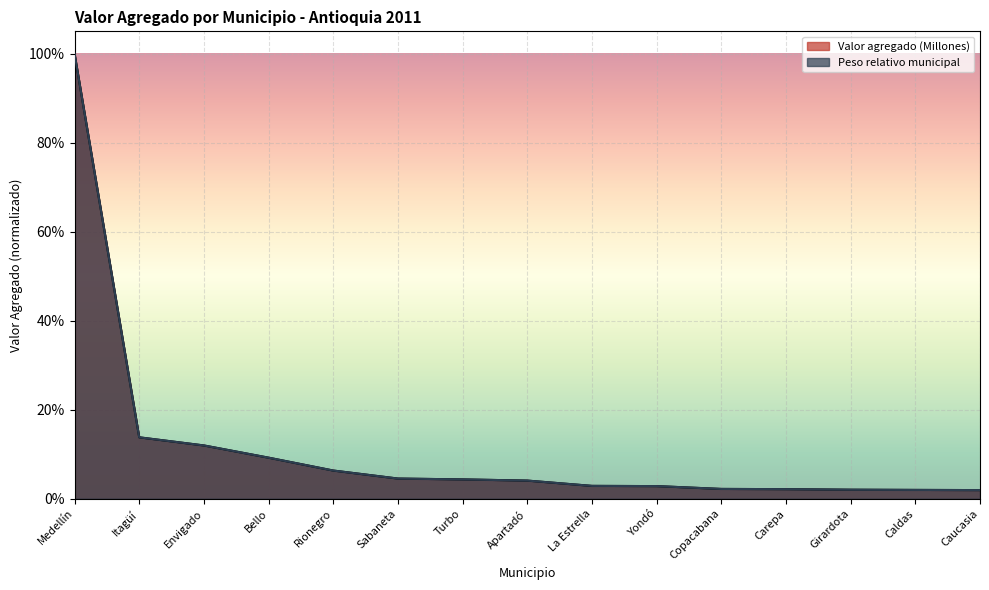

Reading right to left, list all the values displayed in this chart.

Valor agregado (Millones): Caucasia=0.0	Caldas=0.0	Girardota=0.0	Carepa=0.0	Copacabana=0.0	Yondó=0.0	La Estrella=0.0	Apartadó=0.0	Turbo=0.0	Sabaneta=0.0	Rionegro=0.1	Bello=0.1	Envigado=0.1	Itagüí=0.1	Medellín=1.0
Peso relativo municipal: Caucasia=0.0	Caldas=0.0	Girardota=0.0	Carepa=0.0	Copacabana=0.0	Yondó=0.0	La Estrella=0.0	Apartadó=0.0	Turbo=0.0	Sabaneta=0.0	Rionegro=0.1	Bello=0.1	Envigado=0.1	Itagüí=0.1	Medellín=1.0